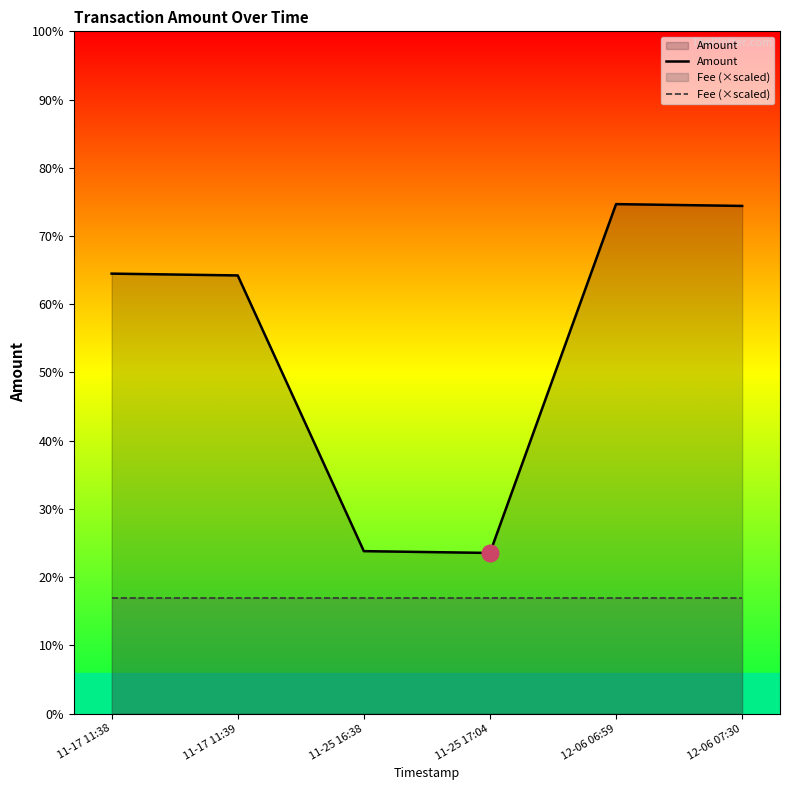

Between 11-25 17:04 and 11-25 16:38, which is larger?

11-25 16:38